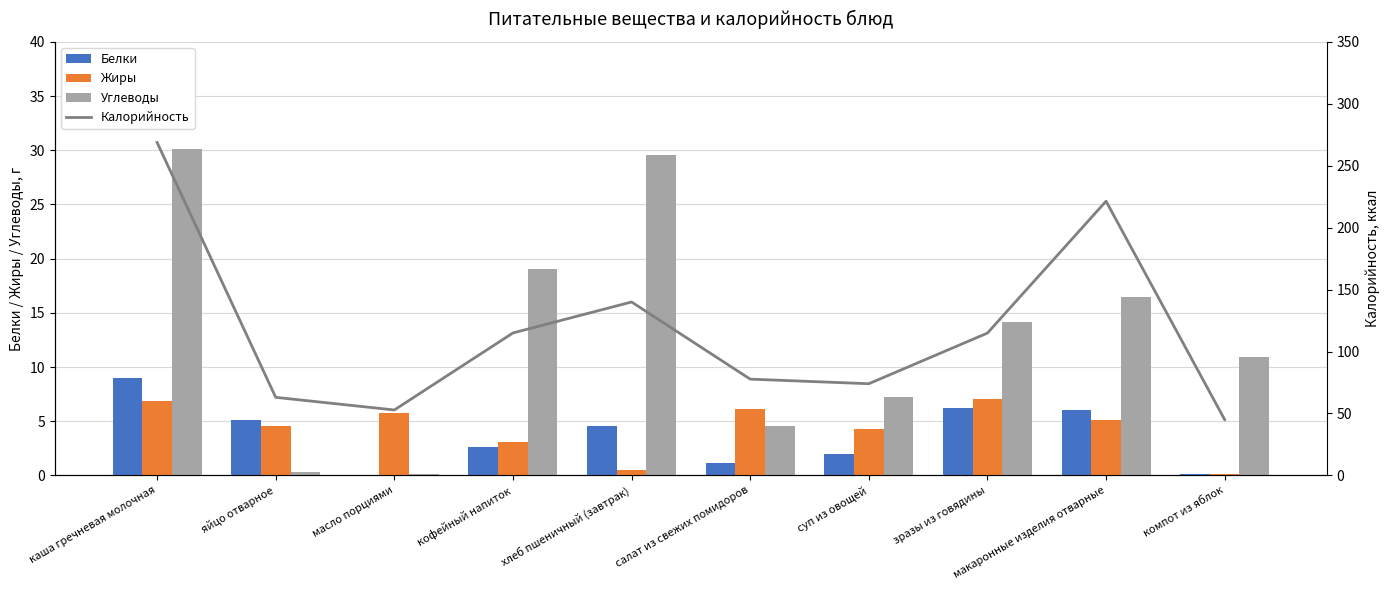

The Белки series shows 4.6 at хлеб пшеничный (завтрак). True or false?

True